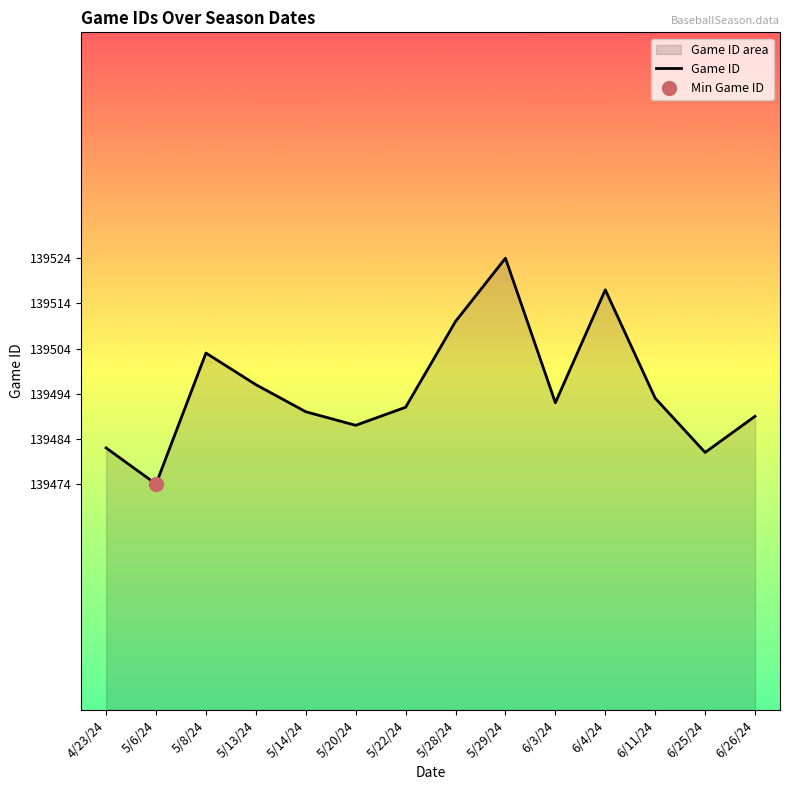

What is the maximum value shown in the chart?

139524